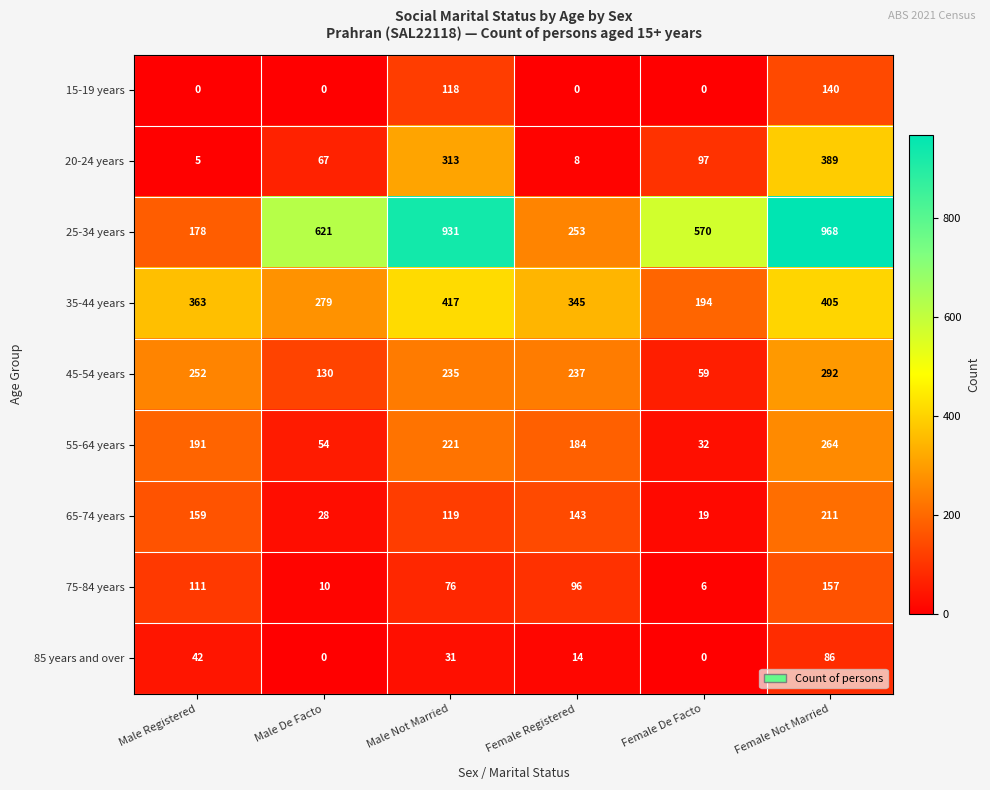

Which label corresponds to the largest value in the chart?

Female Not Married